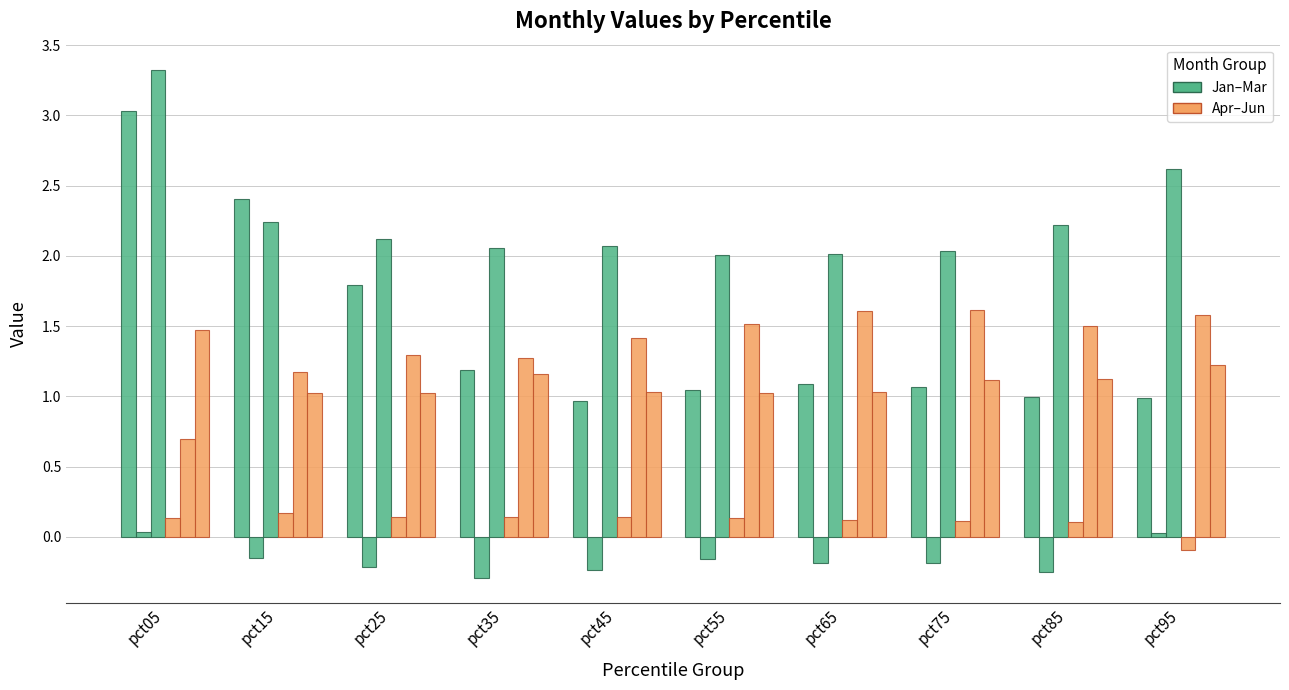

True or false: Jan has a value of 1.0 at pct45.

True